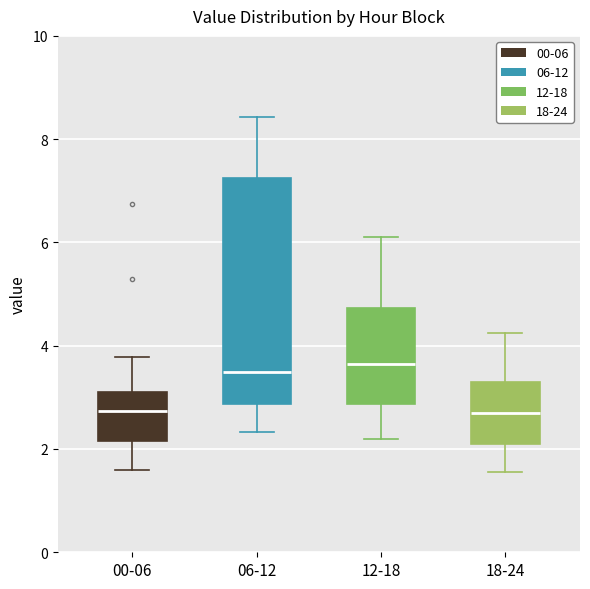

Which box is the tallest, from its lower edge to its upper edge?

06-12